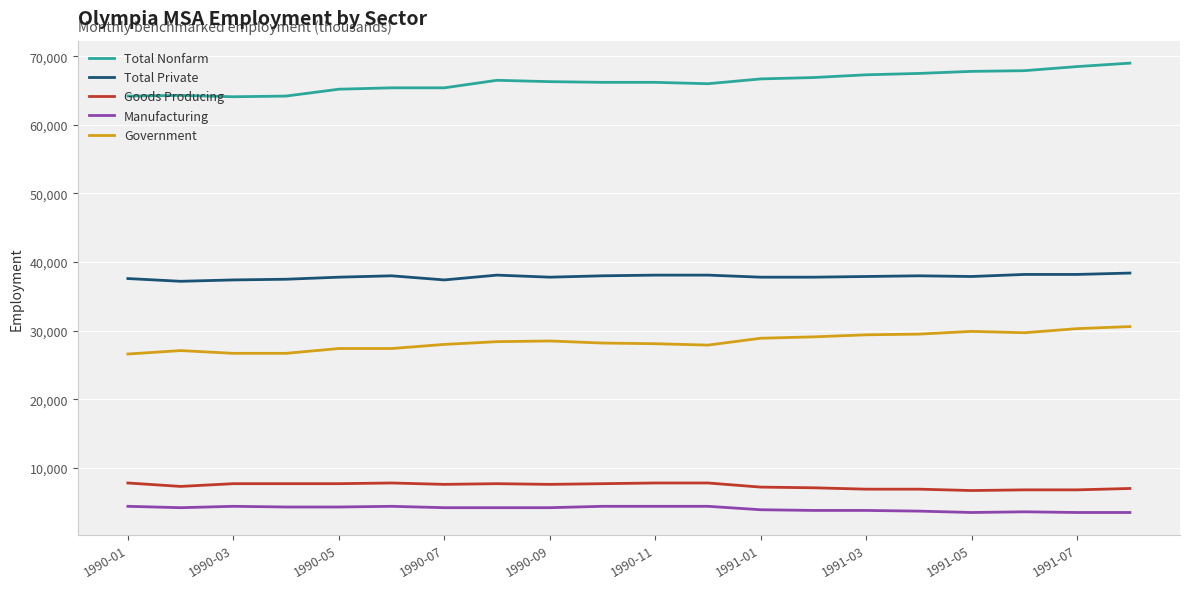

True or false: Total Nonfarm and Total Private intersect in this chart.

False